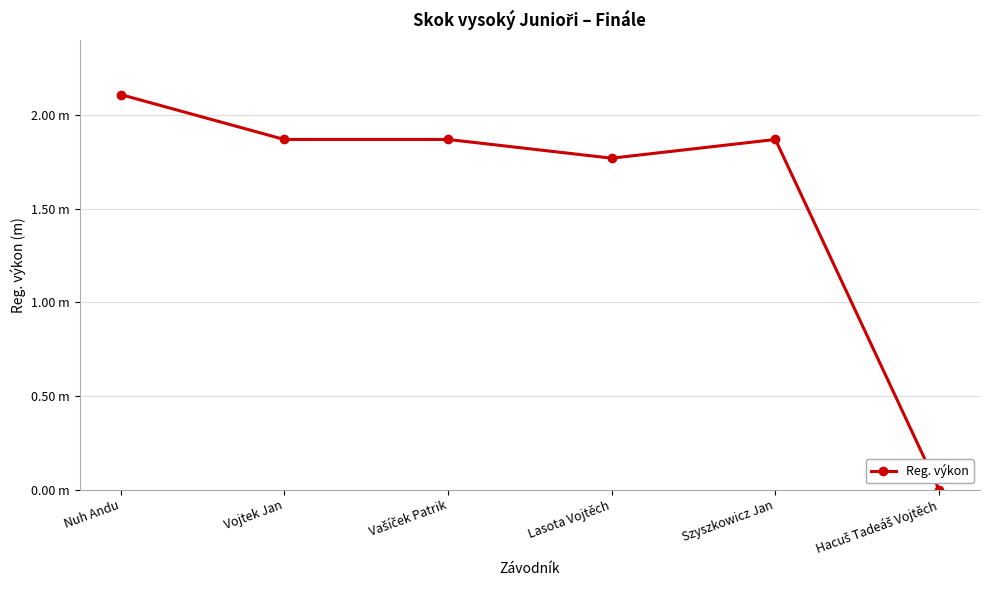

Is this an area chart (filled region under the line)?

No